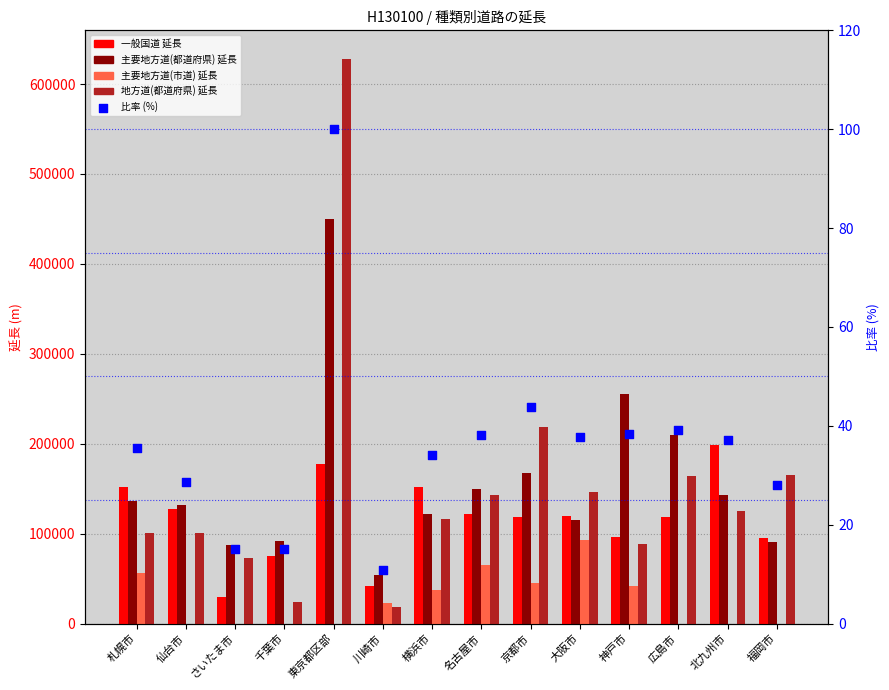

What is the total value across all series at 名古屋市?

480079.2